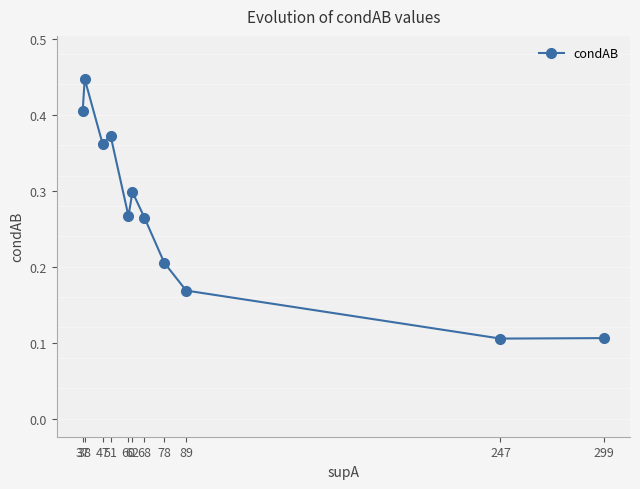

Which category has the highest value across all series?

38